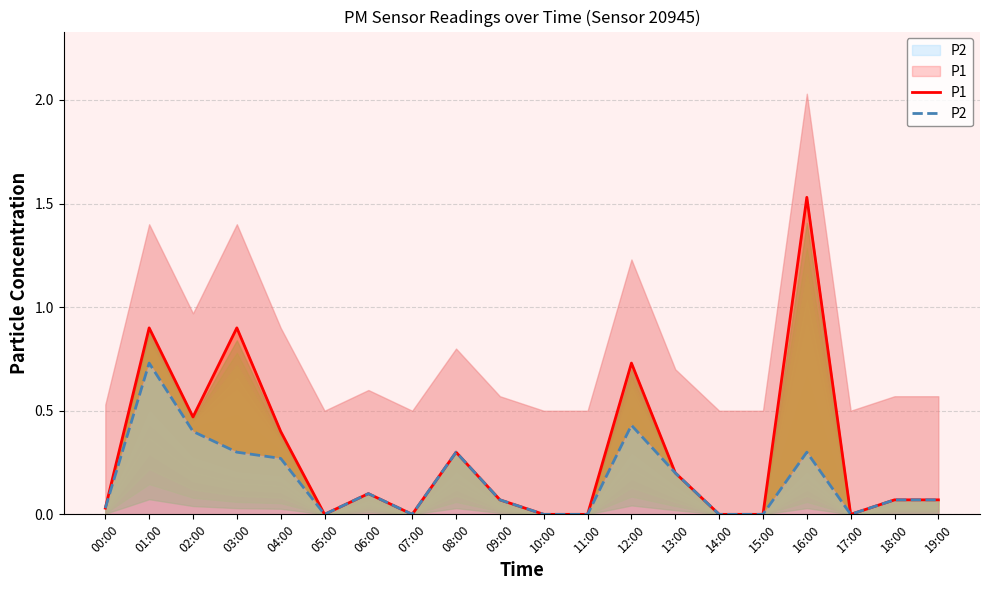

What value does the P1 series have at 03:00?

0.9